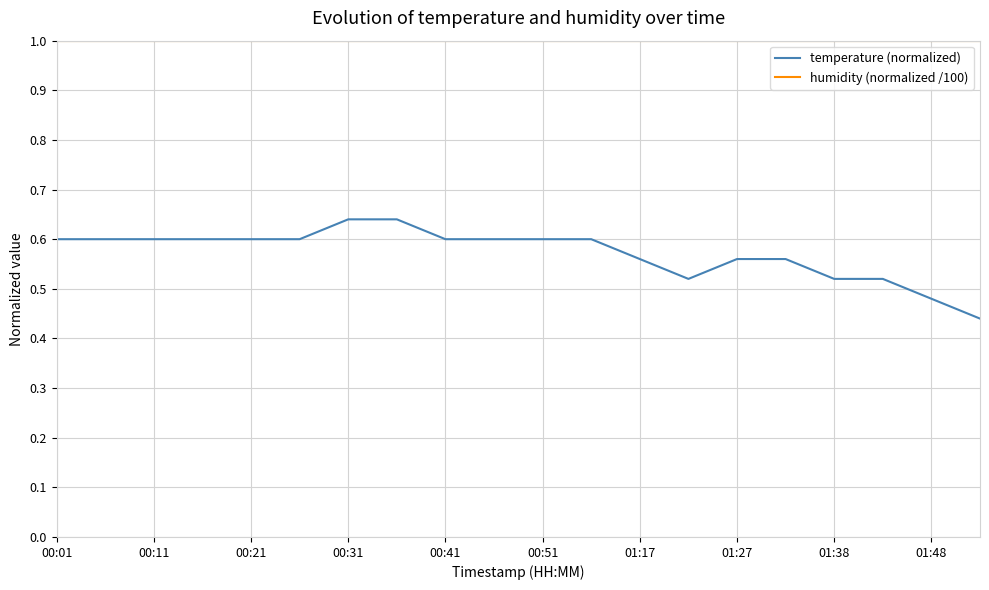

True or false: humidity (normalized /100) and temperature (normalized) intersect in this chart.

False